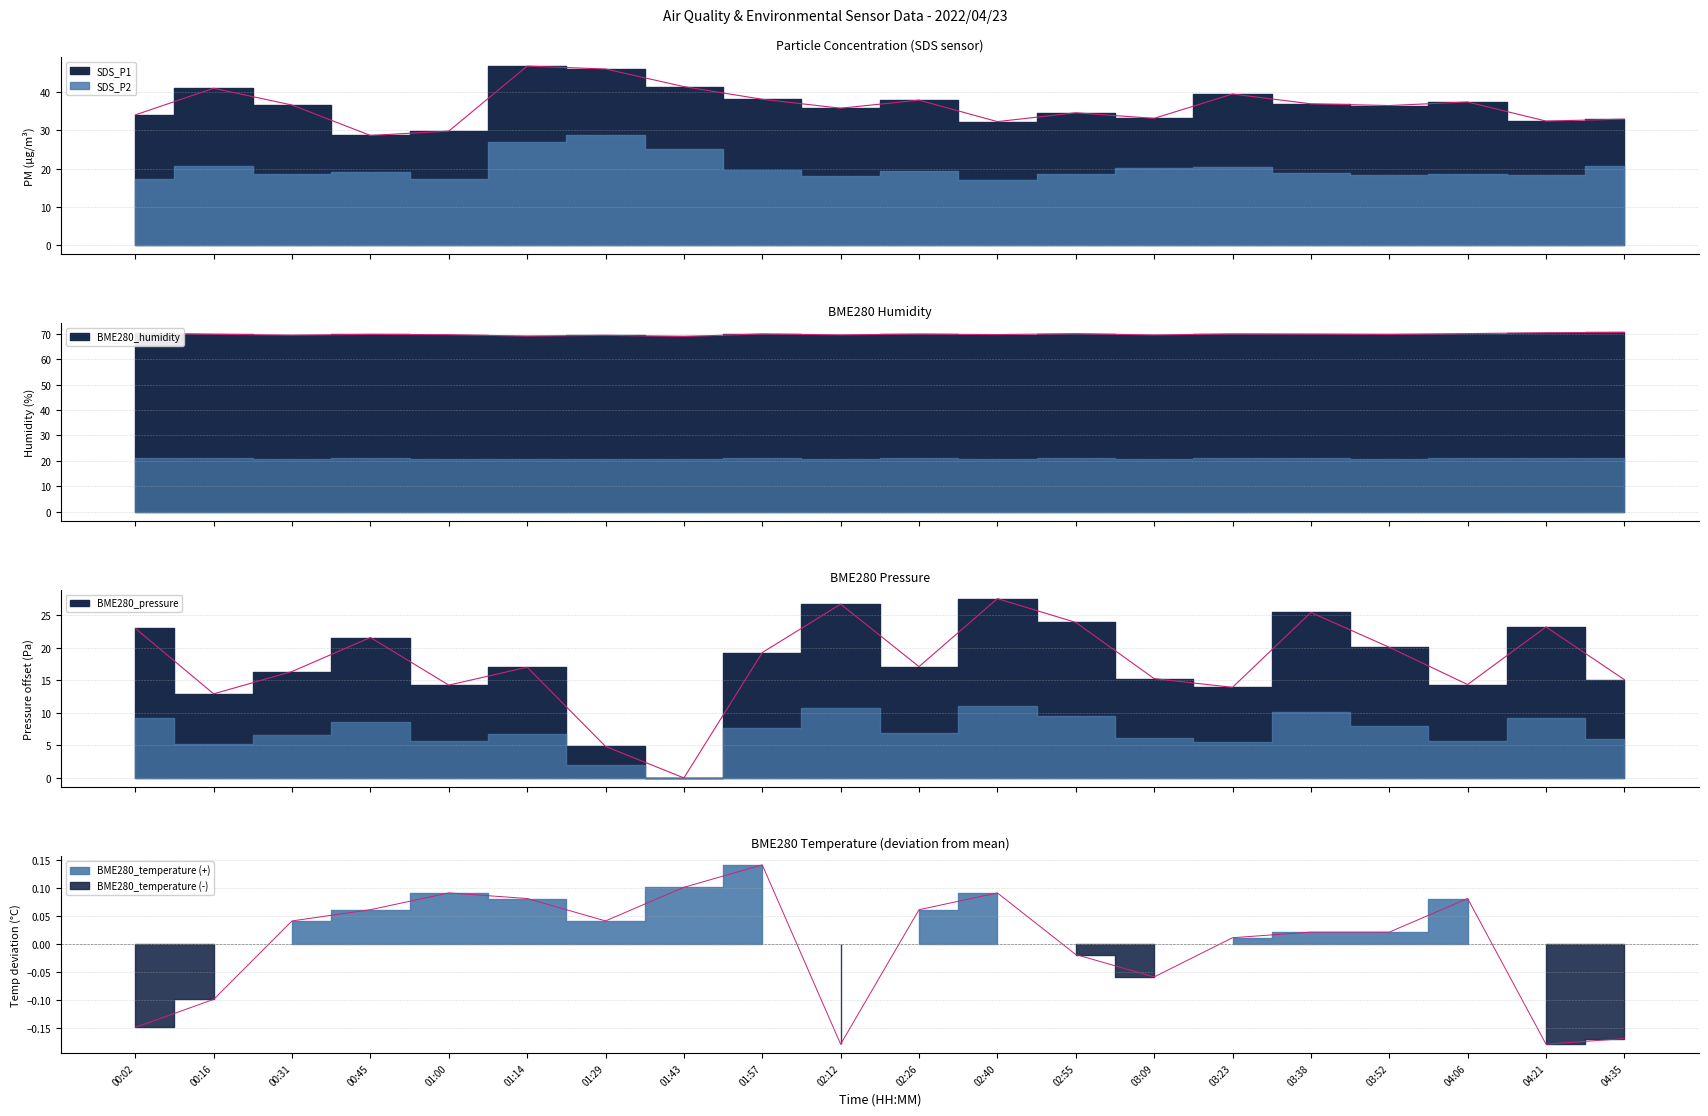

What is the average value of the SDS_P1 series?

36.6